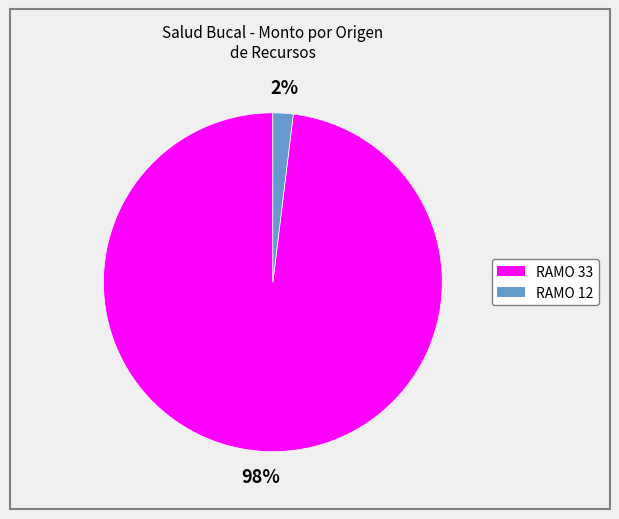

Count the number of slices in the pie.

2